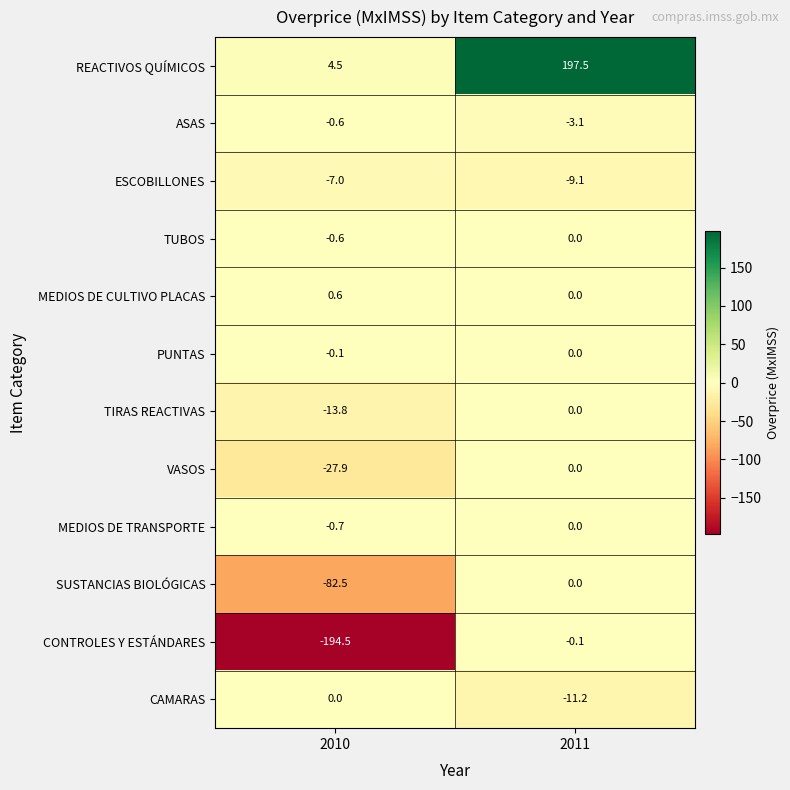

Reading left to right, what are all the values shown in this chart?

REACTIVOS QUÍMICOS: 2010=4.5	2011=197.5
ASAS: 2010=-0.6	2011=-3.1
ESCOBILLONES: 2010=-7.0	2011=-9.1
TUBOS: 2010=-0.6	2011=0.0
MEDIOS DE CULTIVO PLACAS: 2010=0.6	2011=0.0
PUNTAS: 2010=-0.1	2011=0.0
TIRAS REACTIVAS: 2010=-13.8	2011=0.0
VASOS: 2010=-27.9	2011=0.0
MEDIOS DE TRANSPORTE: 2010=-0.7	2011=0.0
SUSTANCIAS BIOLÓGICAS: 2010=-82.5	2011=0.0
CONTROLES Y ESTÁNDARES: 2010=-194.5	2011=-0.1
CAMARAS: 2010=0.0	2011=-11.2